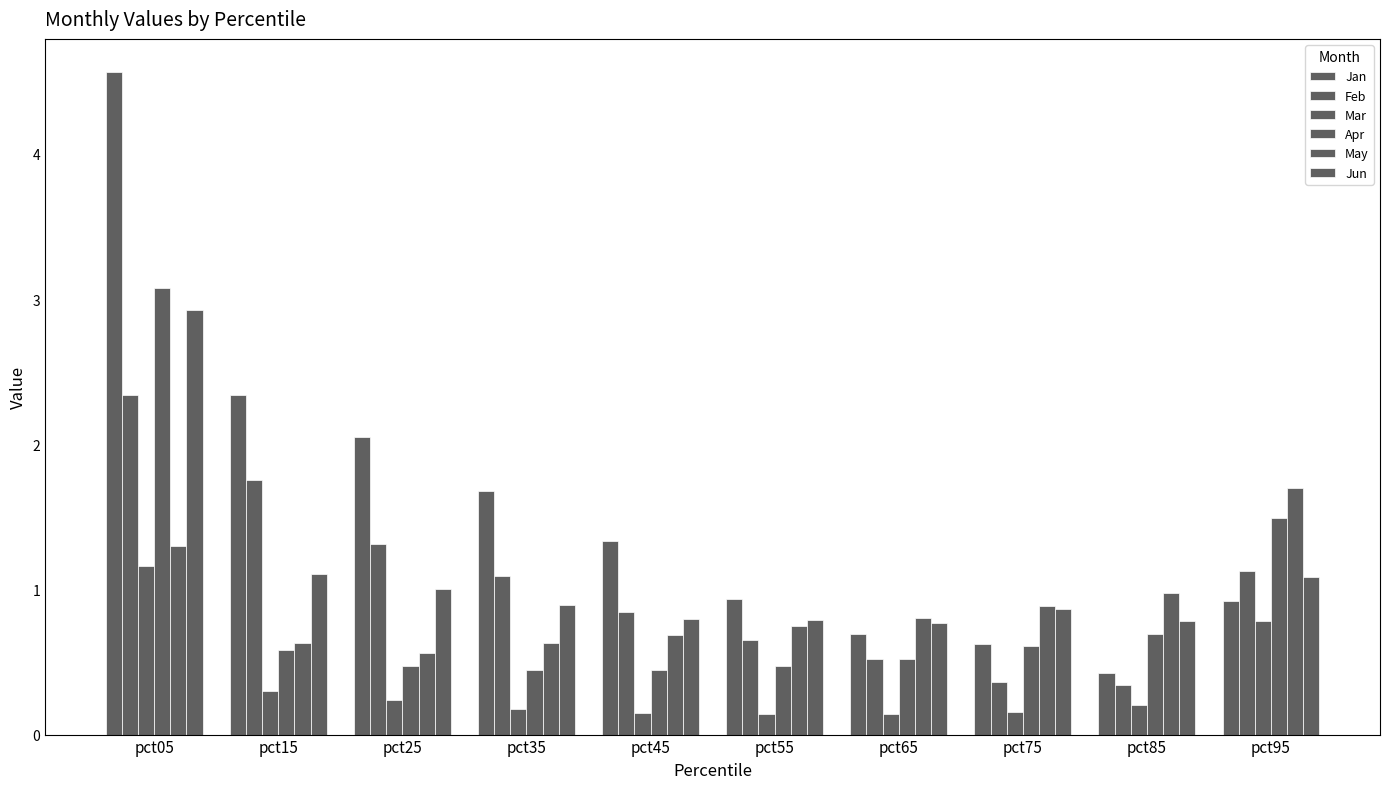

Does the chart contain stacked bars?

No